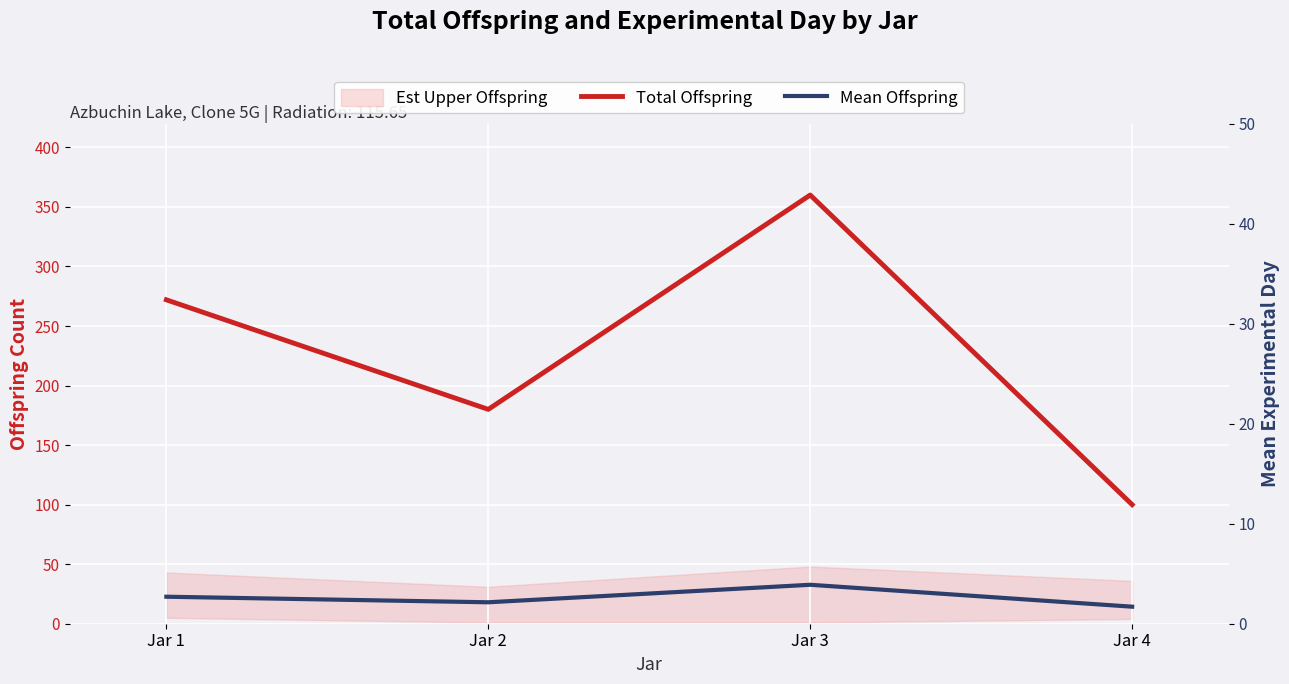

Which series has the largest total across all categories?

Total Offspring